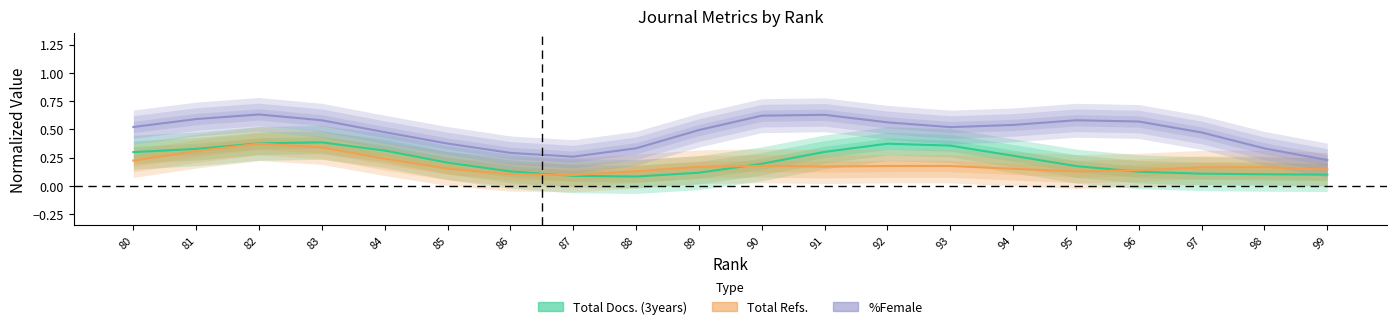

How many lines are shown in the chart?

3